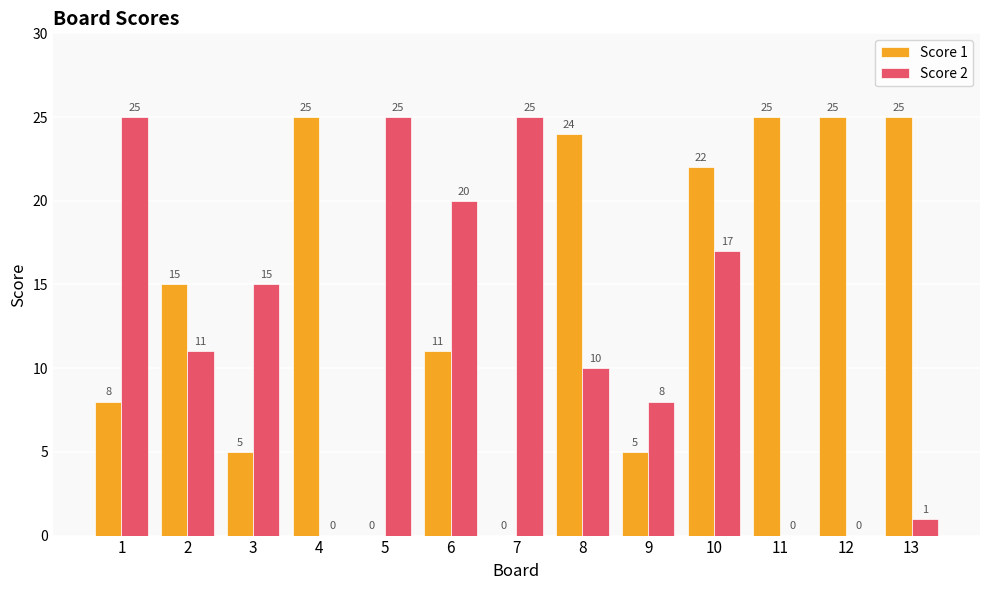

Which series changed the most between 11 and 13?

Score 2